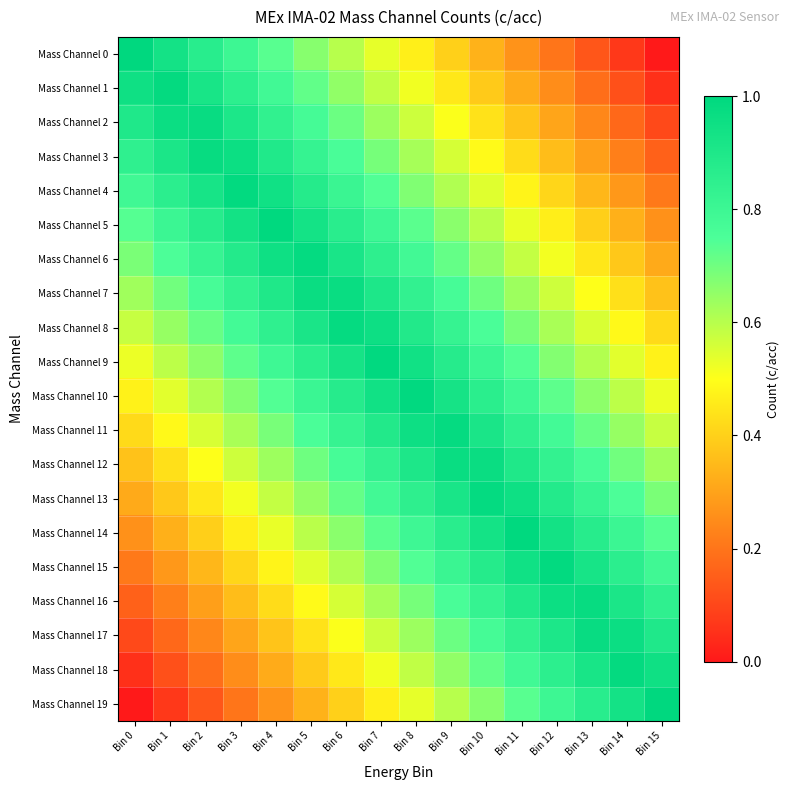

Which series has the largest total across all categories?

Mass Channel 9